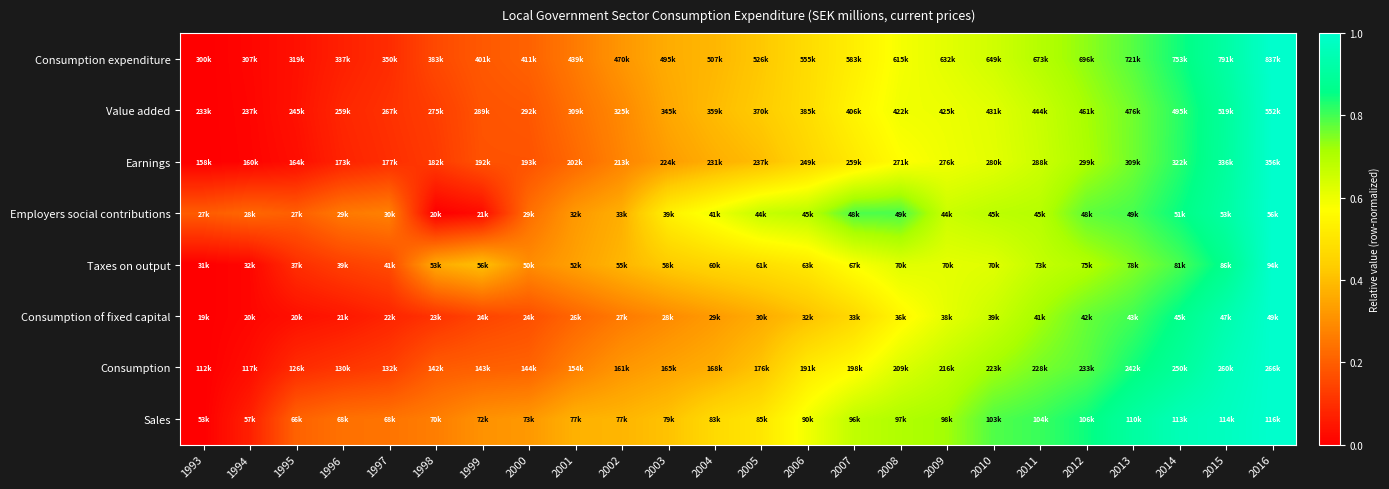

At which category is the sum across all series the highest?

2016